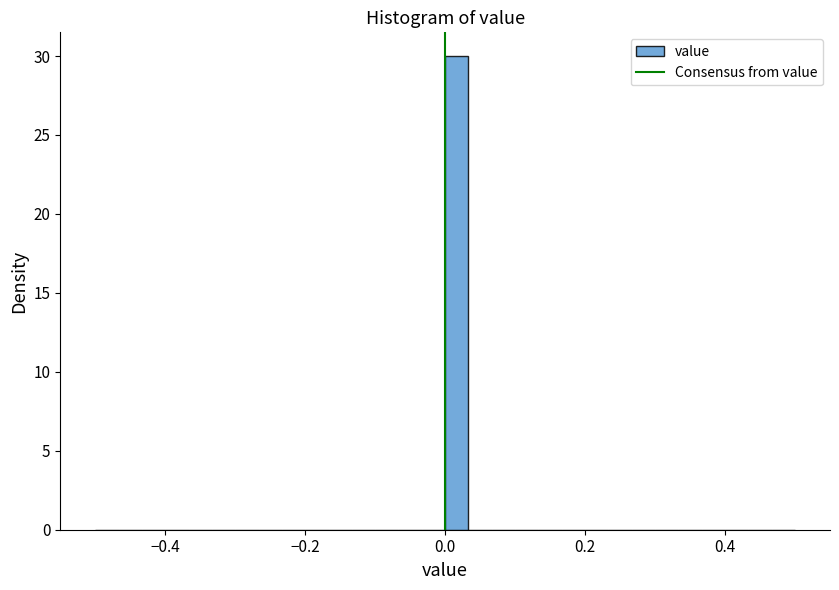

Around what value on the x-axis is the tallest bar? Give the approximate position of its centre, as read against the axis.

0.02